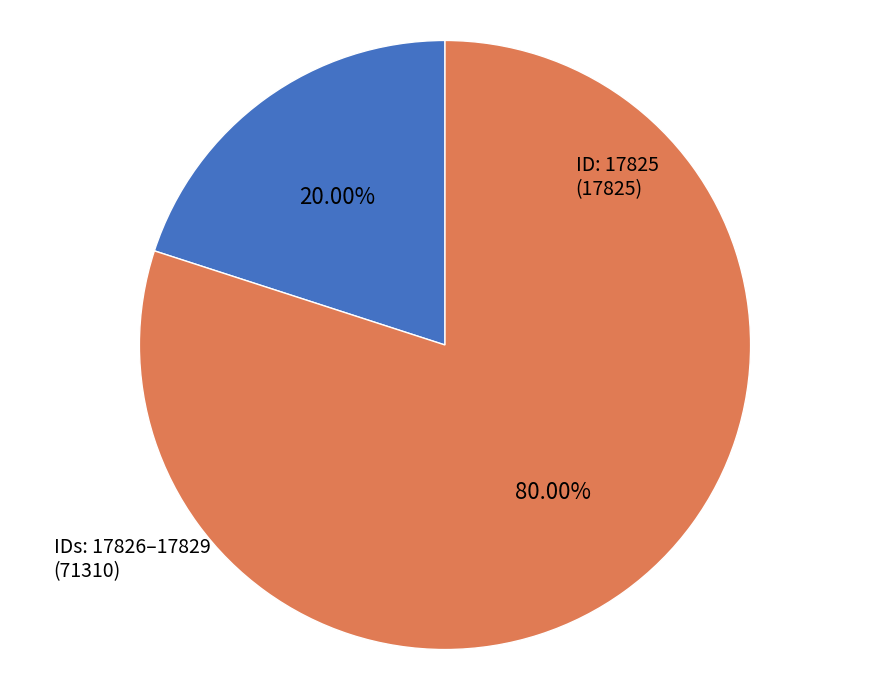

How many slices are in this pie chart?

2